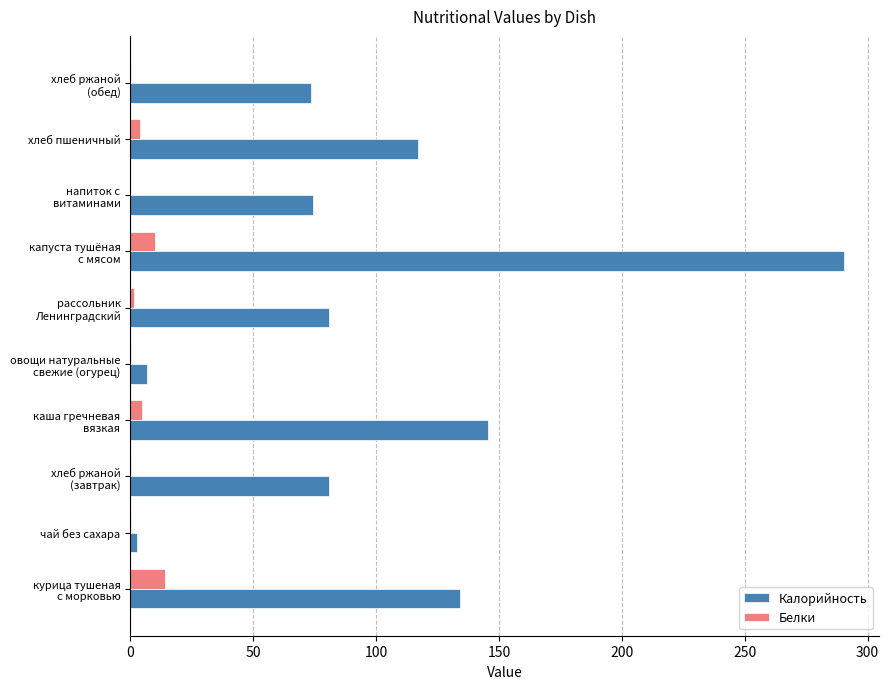

What is the greatest value displayed?

290.2